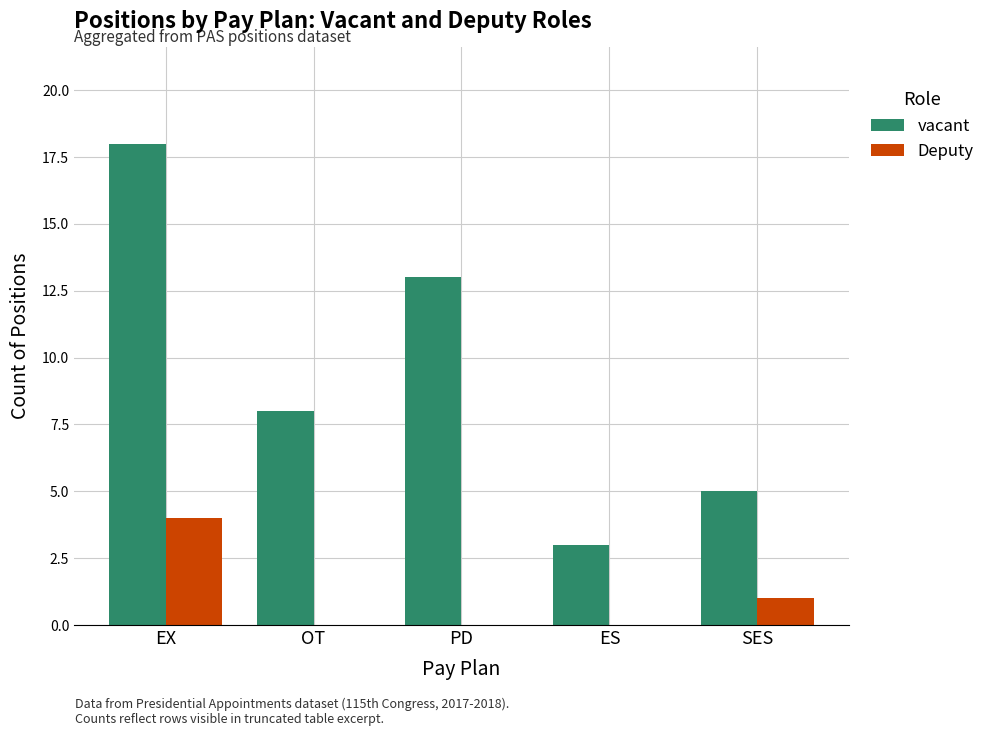

The vacant series shows 1 at ES. True or false?

False